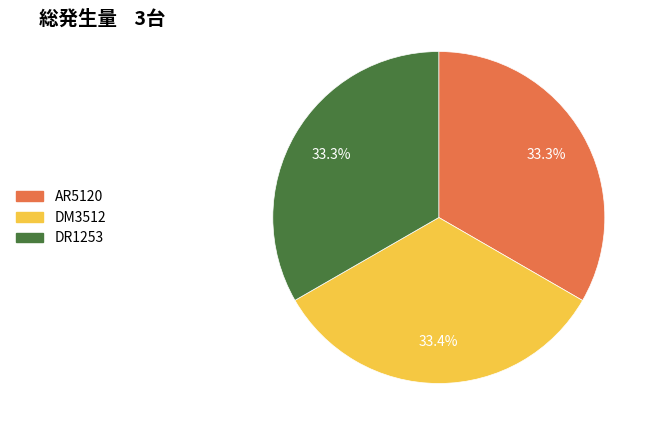

How much of the chart is everything except DR1253?

66.7%